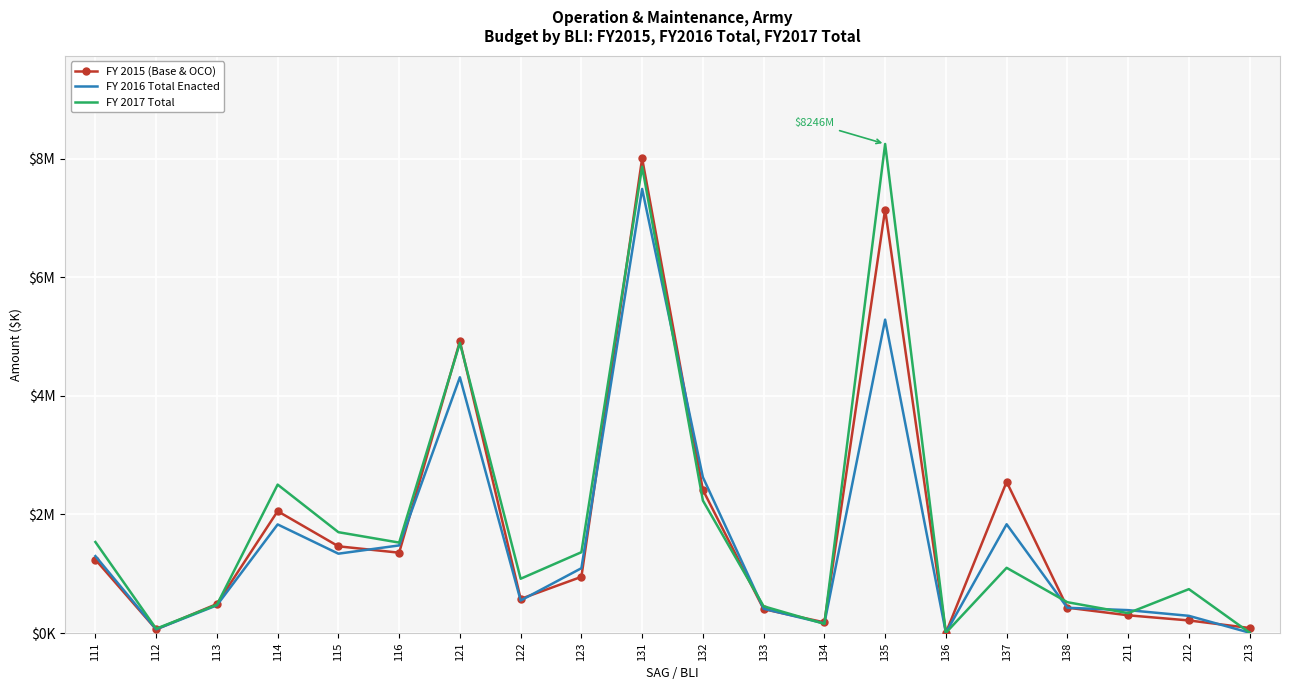

Reading right to left, what are all the values shown in this chart?

FY 2015 (Base & OCO): 213=86026	212=213376	211=299873	138=428829	137=2550115	136=3707	135=7140690	134=180229	133=404186	132=2413286	131=8003055	123=948392	122=576005	121=4920152	116=1355420	115=1463038	114=2055110	113=490788	112=61989	111=1238906
FY 2016 Total Enacted: 213=6532	212=291083	211=387118	138=426611	137=1834777	136=5000	135=5284216	134=163225	133=410698	132=2628253	131=7487593	123=1093952	122=549381	121=4312905	116=1477977	115=1338748	114=1832042	113=468310	112=64329	111=1298105
FY 2017 Total: 213=7401	212=741048	211=336329	138=520711	137=1100722	136=5000	135=8245766	134=155658	133=452105	132=2234546	131=7862092	123=1363452	122=916341	121=4892444	116=1525641	115=1701086	114=2503042	113=477437	112=74277	111=1535606